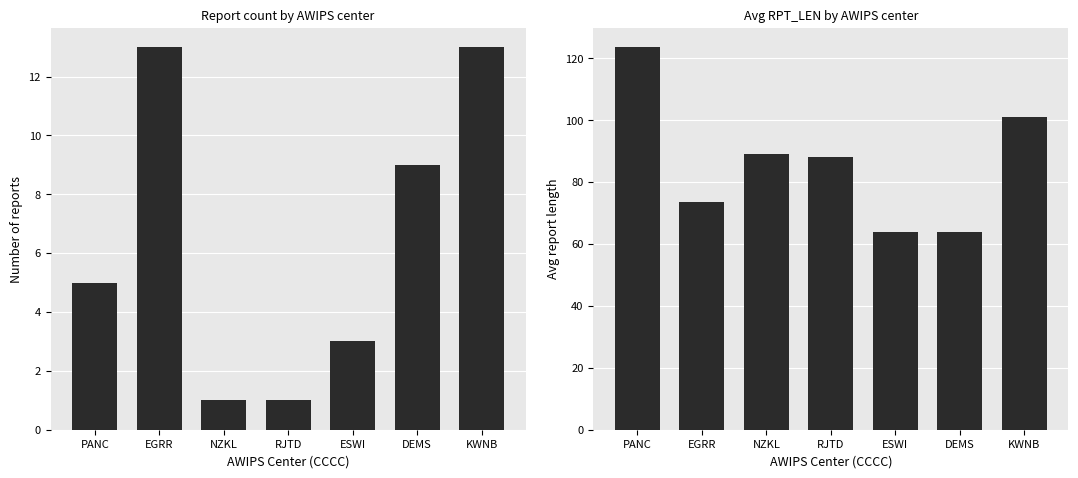

Between NZKL and ESWI, which series saw the biggest shift?

Avg RPT_LEN